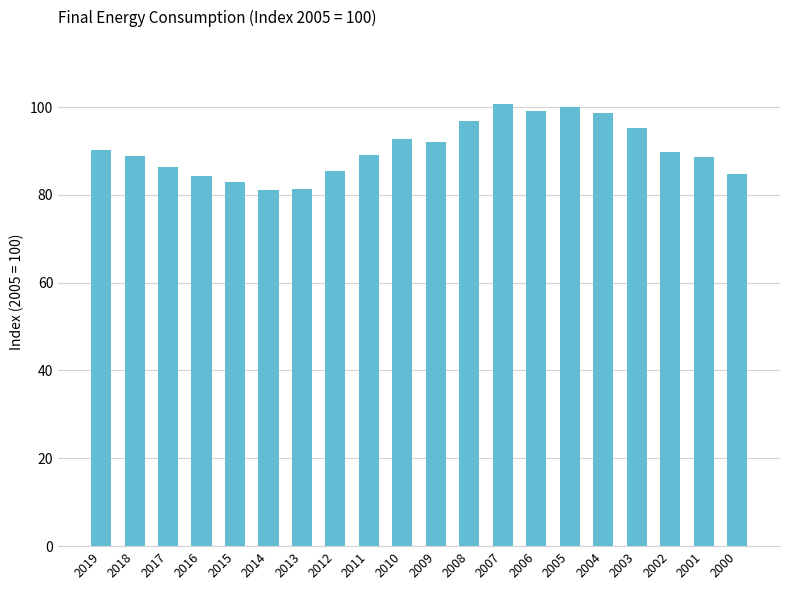

What is the value of the 11th bar from the left?

92.1